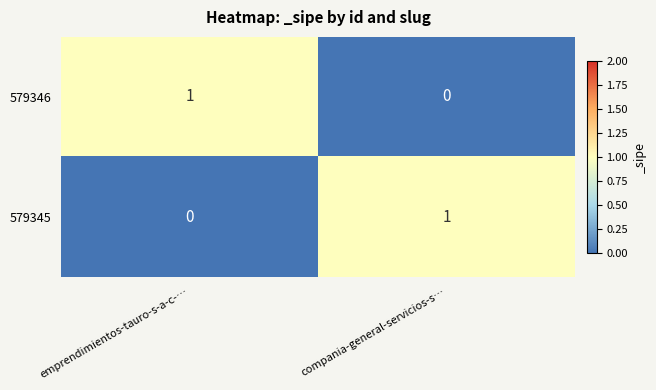

Which category has the lowest value in the 579345 series?

emprendimientos-tauro-s-a-c-…